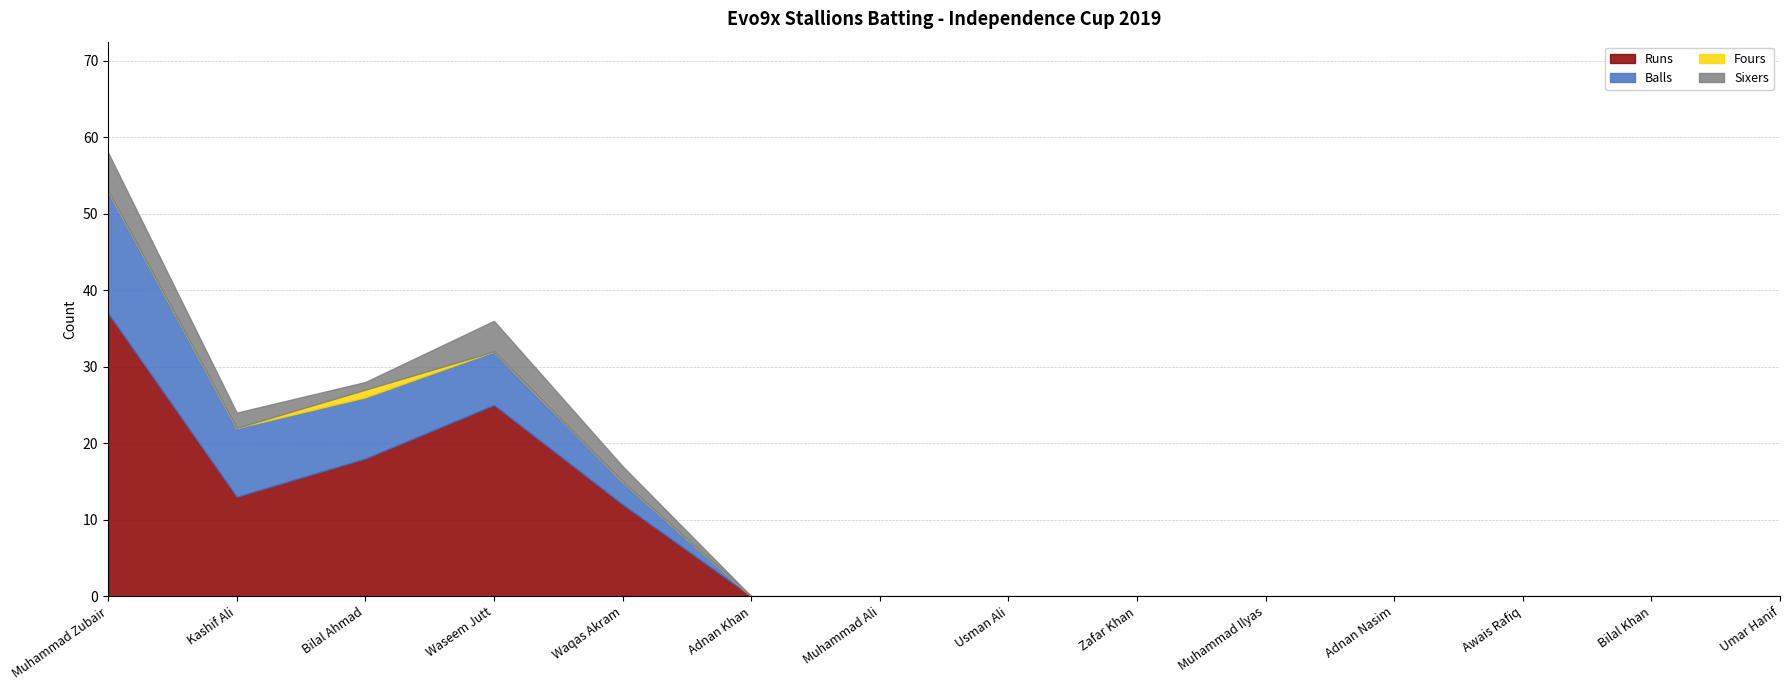

List the series in order of their peak value, lowest first.

Fours, Sixers, Balls, Runs